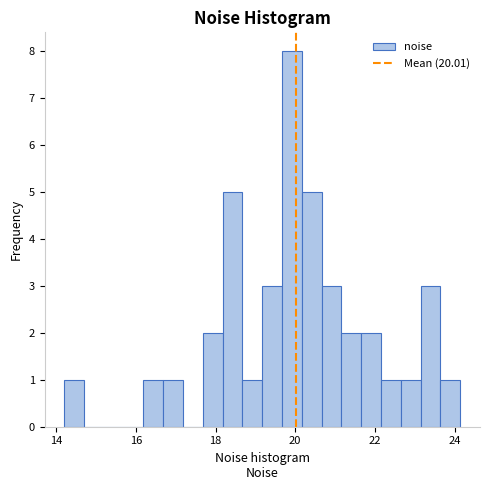

Around what value on the x-axis is the tallest bar? Give the approximate position of its centre, as read against the axis.

20.0